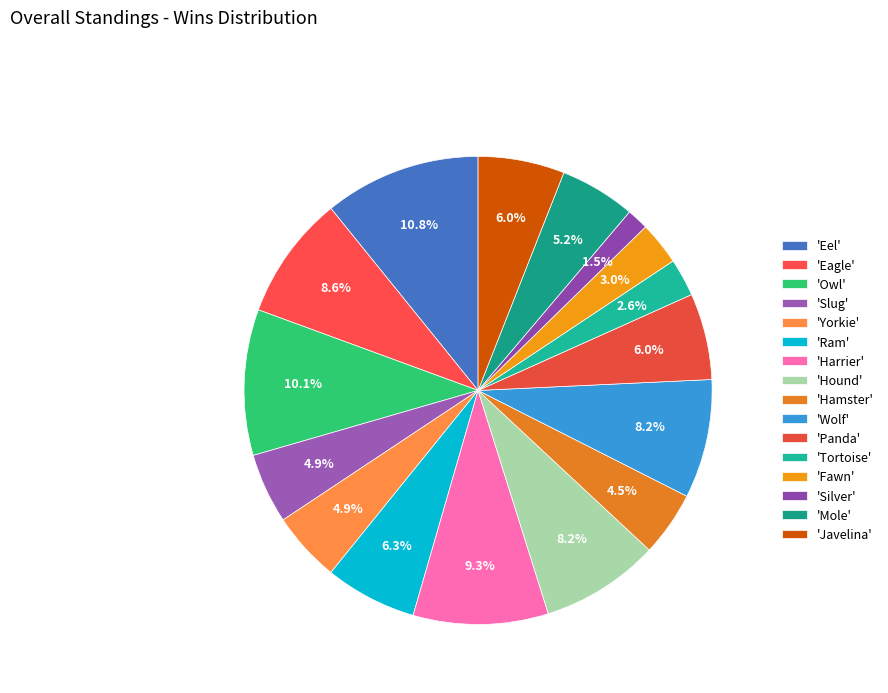

Rank the categories by value from highest to lowest.

Eel, Owl, Harrier, Eagle, Hound, Wolf, Ram, Panda, Javelina, Mole, Slug, Yorkie, Hamster, Fawn, Tortoise, Silver